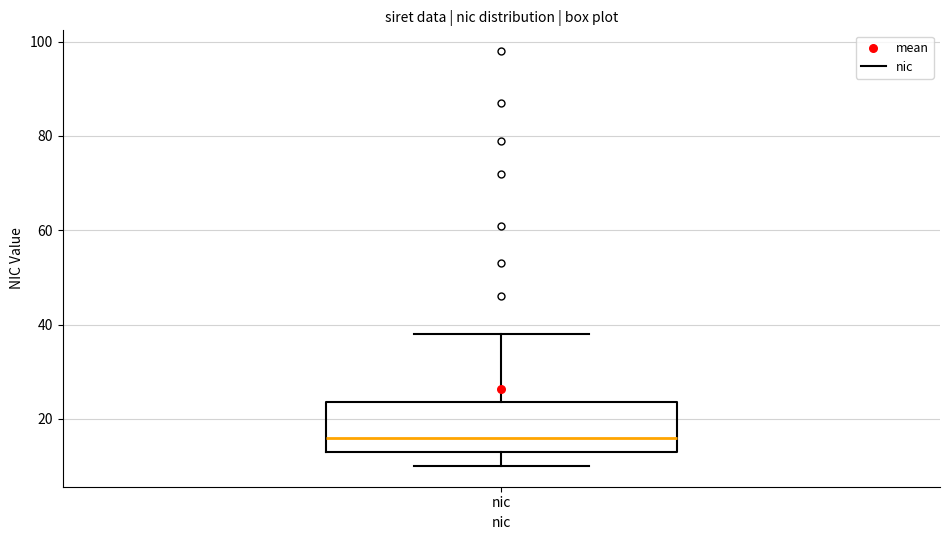

Transcribe this box plot: give where the median line is, the range the box spans, and where the two whiskers end, as read against the y-axis. The values are not printed on the chart, so give them approximately, as read against the axis.

median 16, box 14 to 24, whiskers 10 to 38